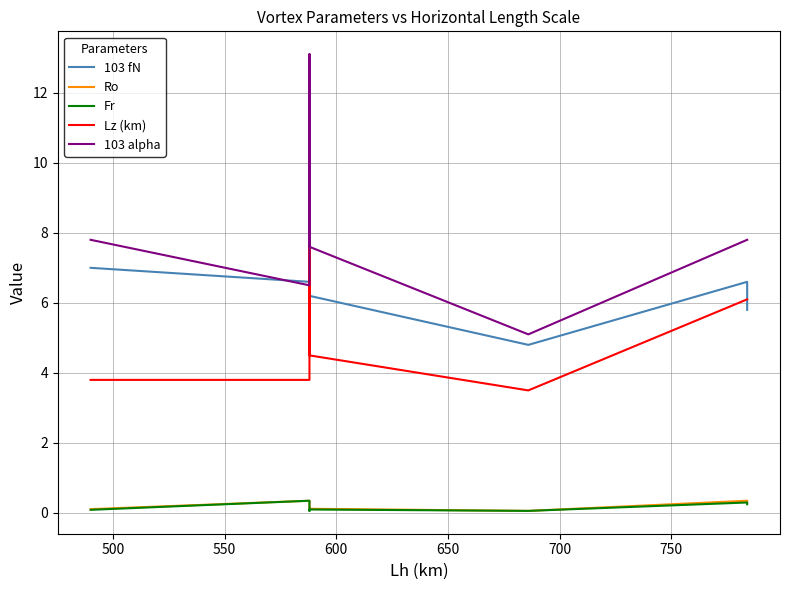

List the series in order of their peak value, lowest first.

Ro, Fr, Lz (km), 103 fN, 103 alpha